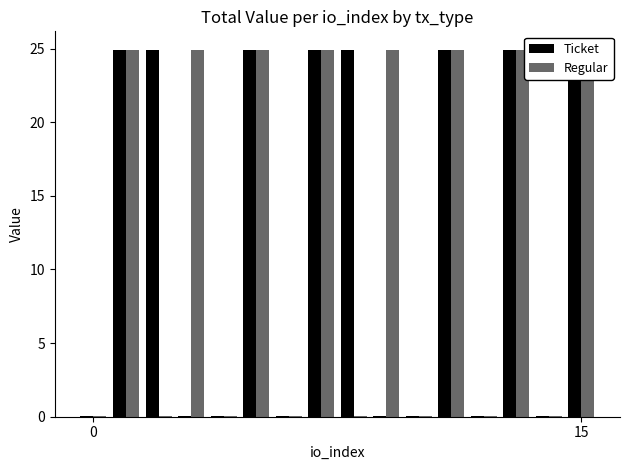

Which series has the largest total across all categories?

Ticket